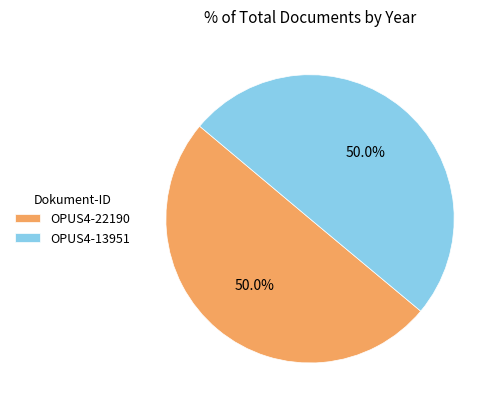

What is the ratio of the value at OPUS4-22190 to the value at OPUS4-13951?

1.0